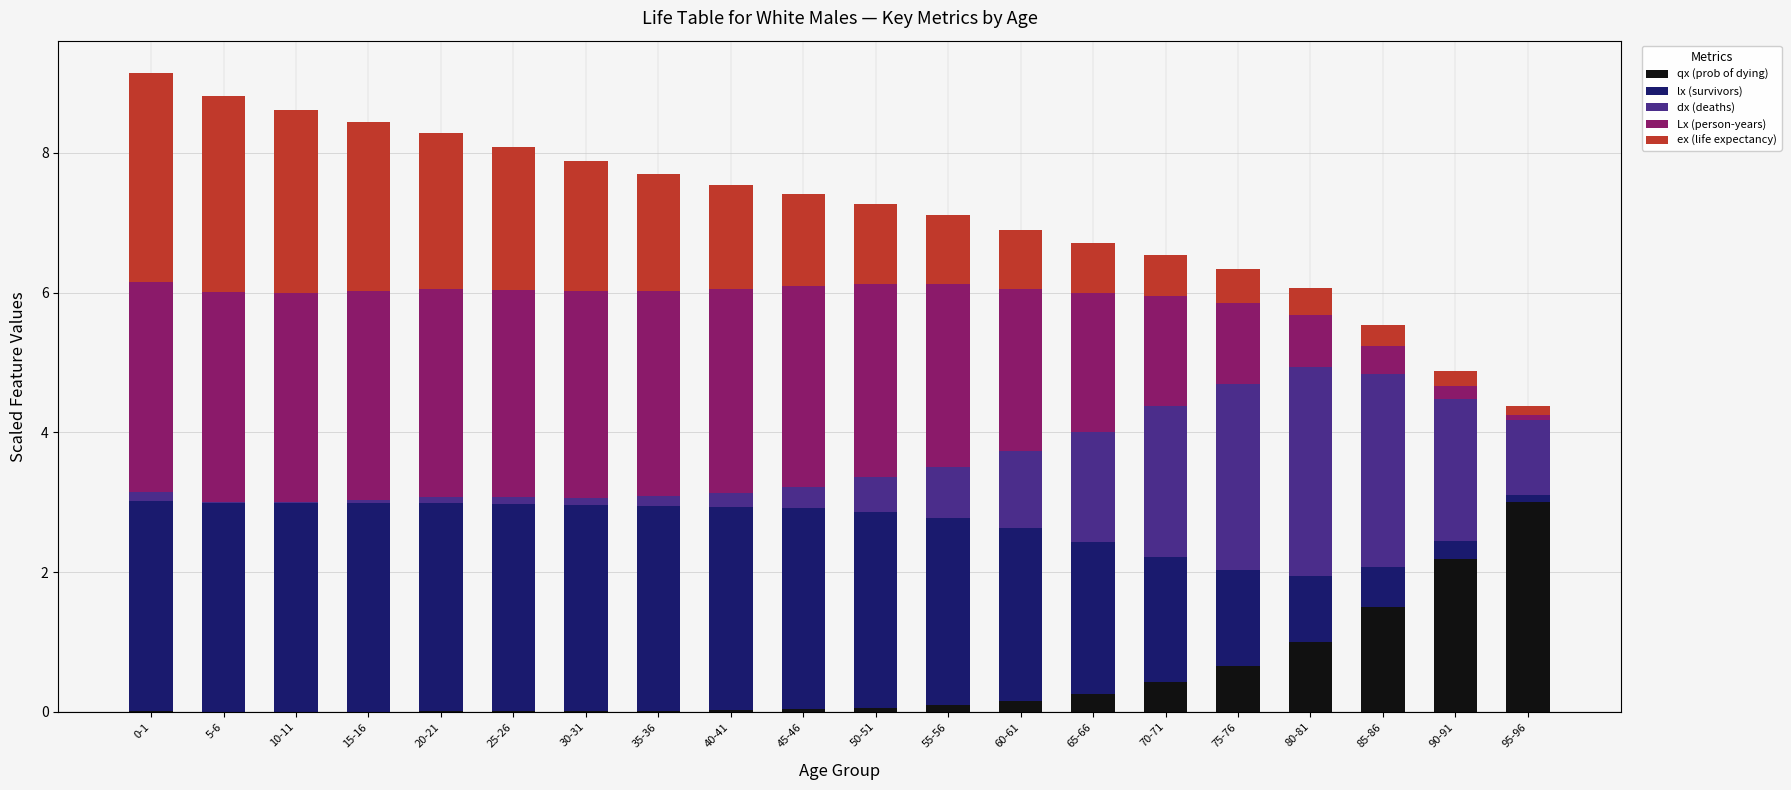

At which label does qx (prob of dying) reach its peak?

95-96